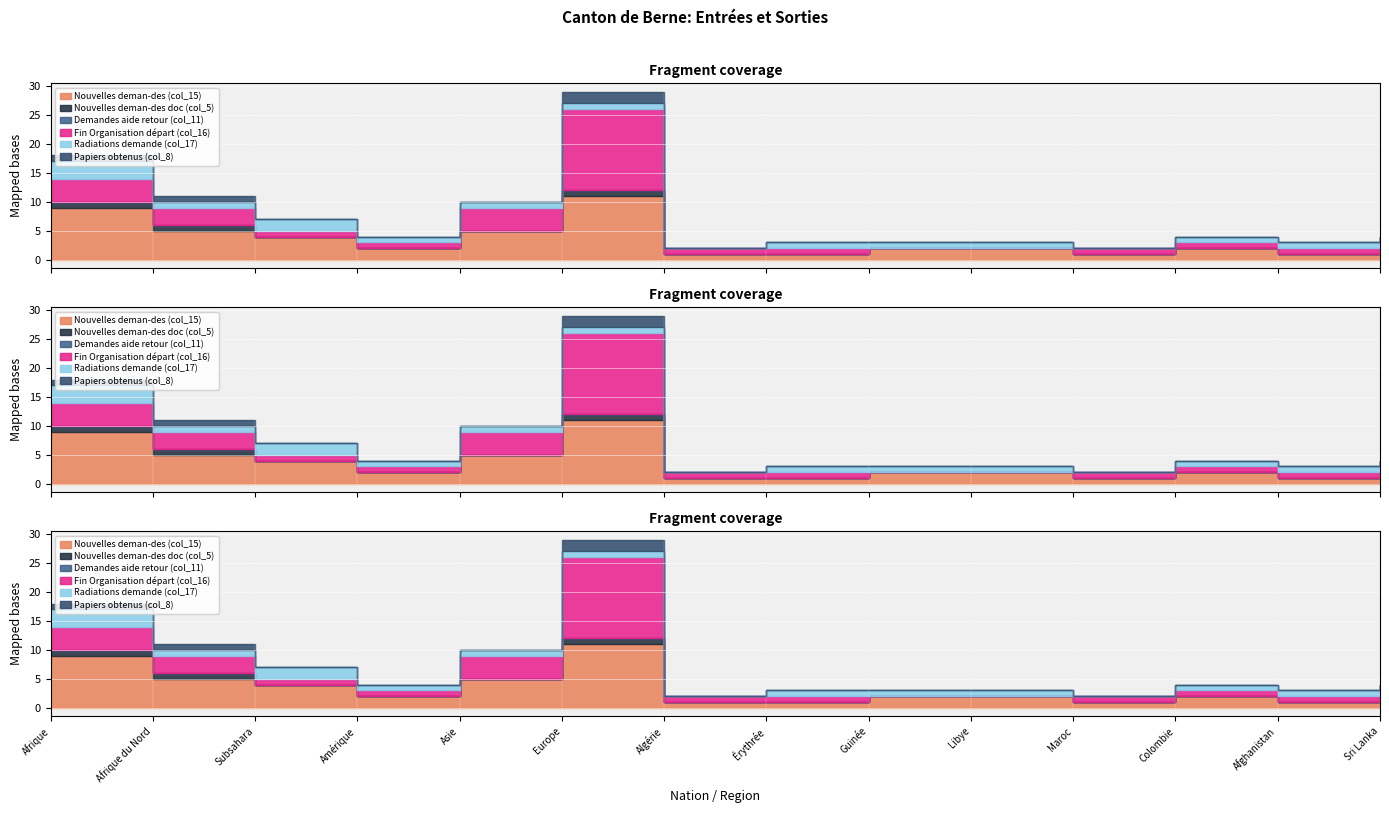

Reading right to left, transcribe all the data shown in this chart.

Nouvelles deman-des (col_15): 2	1	2	1	2	2	1	1	11	5	2	4	5	9
Nouvelles deman-des doc (col_5): 0	0	0	0	0	0	0	0	1	0	0	0	1	1
Demandes aide retour (col_11): 0	0	0	0	0	0	0	0	0	0	0	0	0	0
Fin Organisation départ (col_16): 2	1	1	1	0	0	1	1	14	4	1	1	3	4
Radiations demande (col_17): 0	1	1	0	1	1	1	0	1	1	1	2	1	3
Papiers obtenus (col_8): 0	0	0	0	0	0	0	0	2	0	0	0	1	1